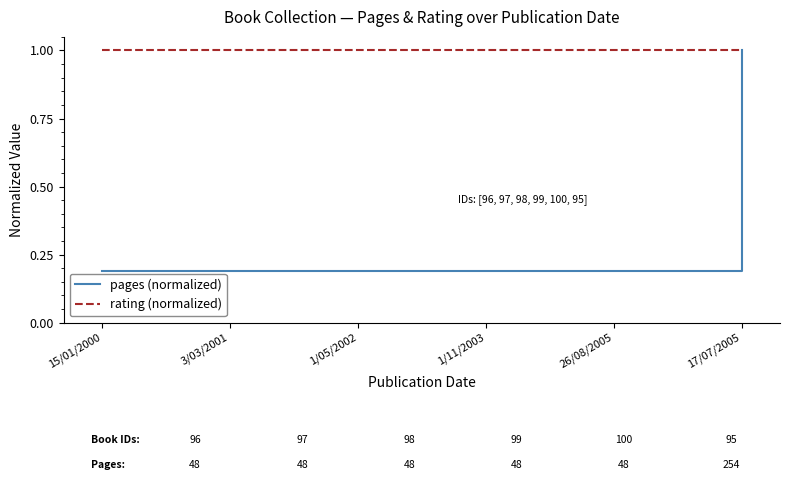

The rating (normalized) series shows 1.6 at 26/08/2005. True or false?

False